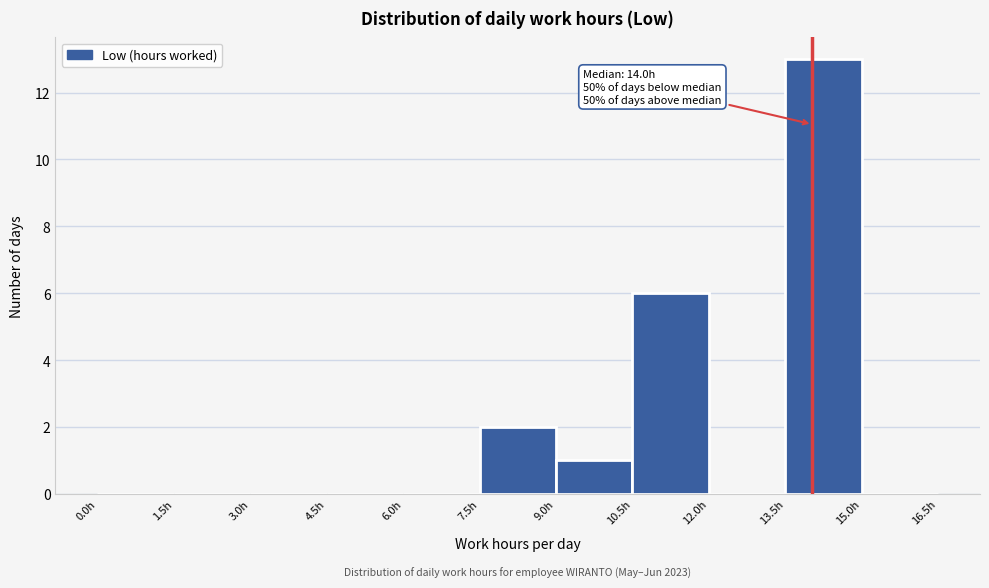

Over which range of the x-axis is the bar tallest?

13.5 to 15.0